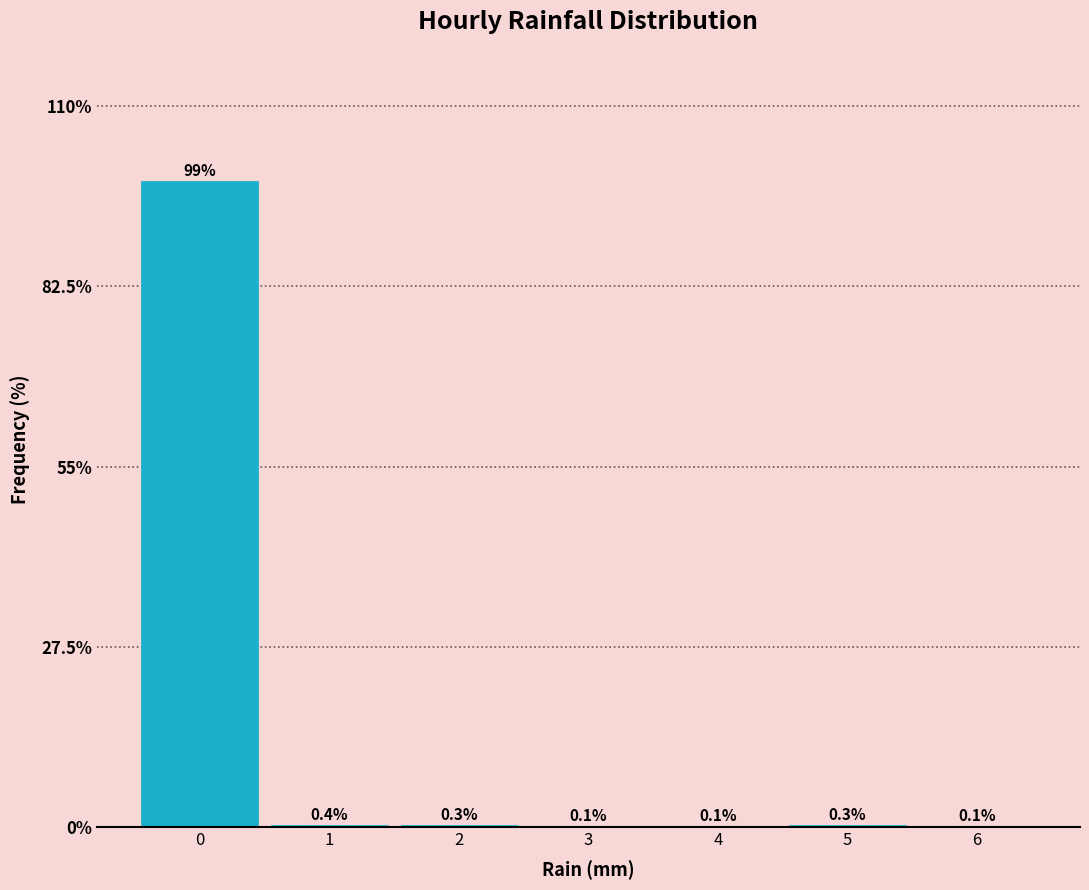

Reading left to right, what are all the values shown in this chart?

0=98.6	1=0.4	2=0.3	3=0.1	4=0.1	5=0.3	6=0.1